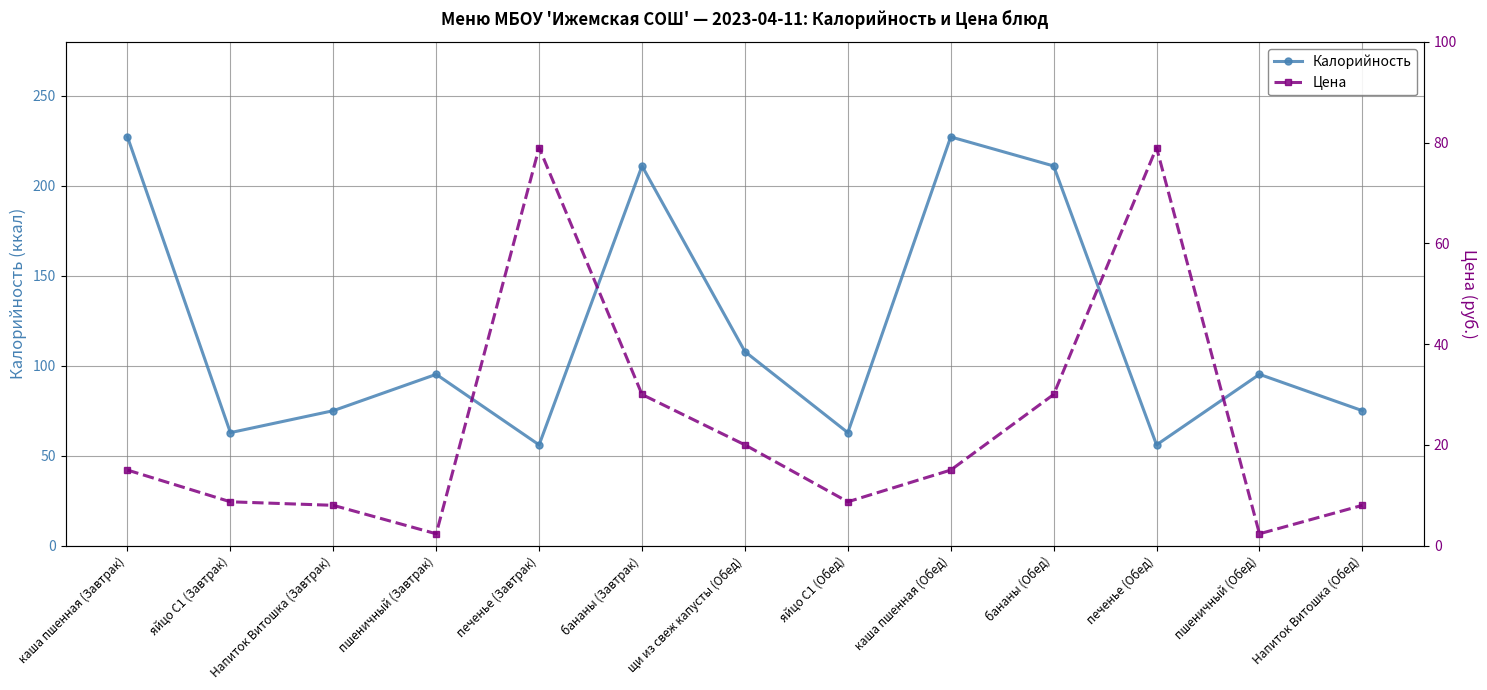

What position from the right is пшеничный (Завтрак)?

10